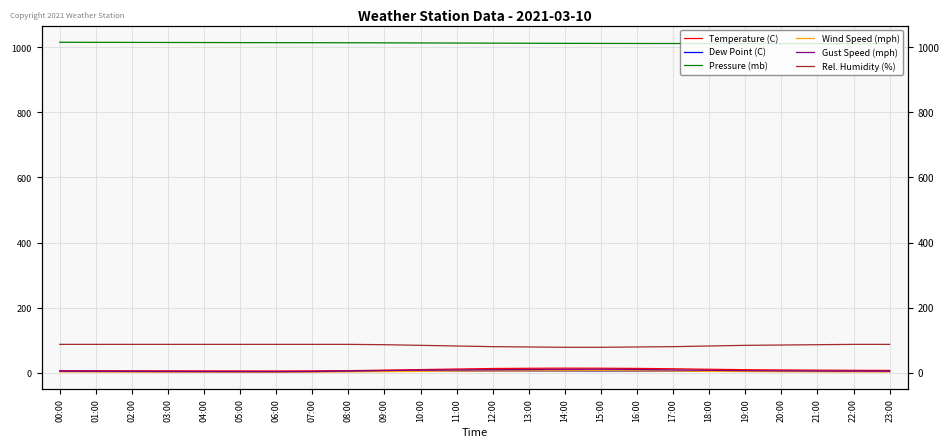

Rank the series at 18:00 from lowest to highest value.

Wind Speed (mph), Dew Point (C), Gust Speed (mph), Temperature (C), Rel. Humidity (%), Pressure (mb)